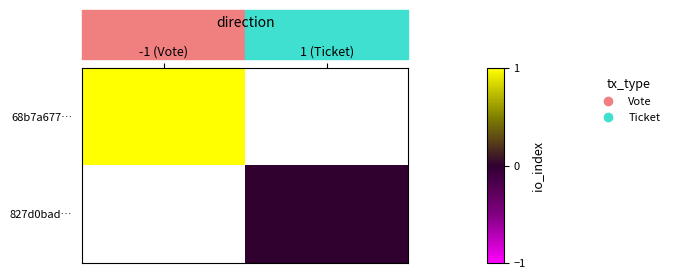

How many distinct data groups are displayed?

2